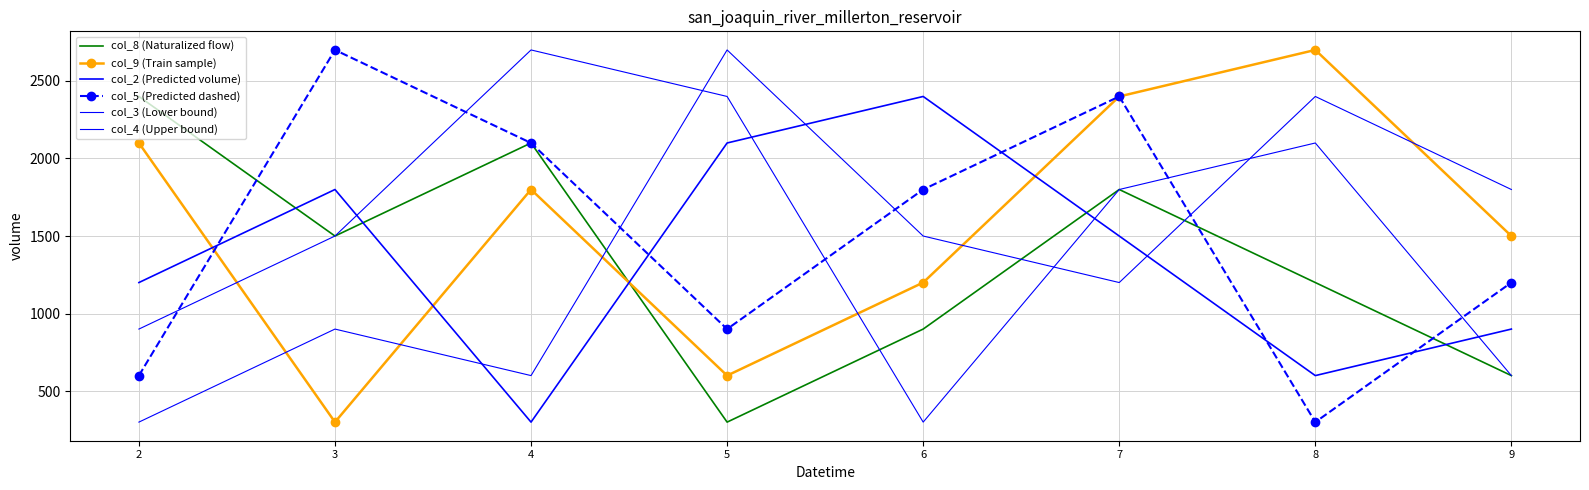

What is the average value of the col_4 (Upper bound) series?

1538